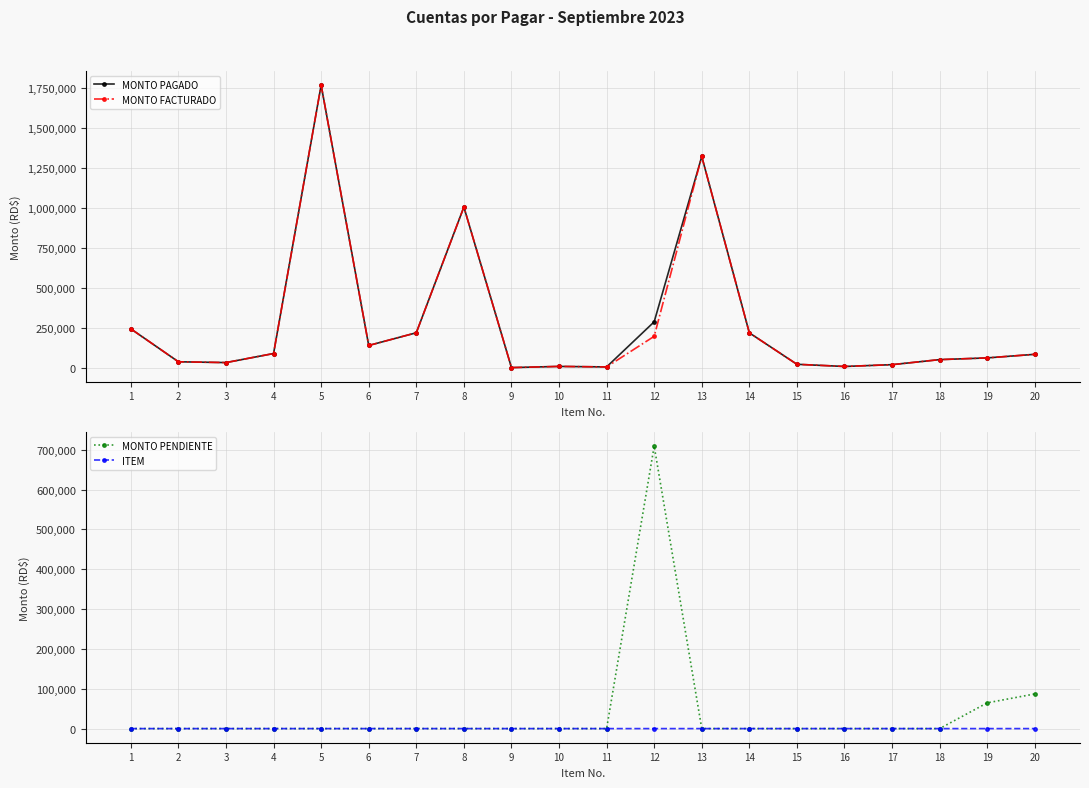

Where is the first local maximum for MONTO PENDIENTE?

12